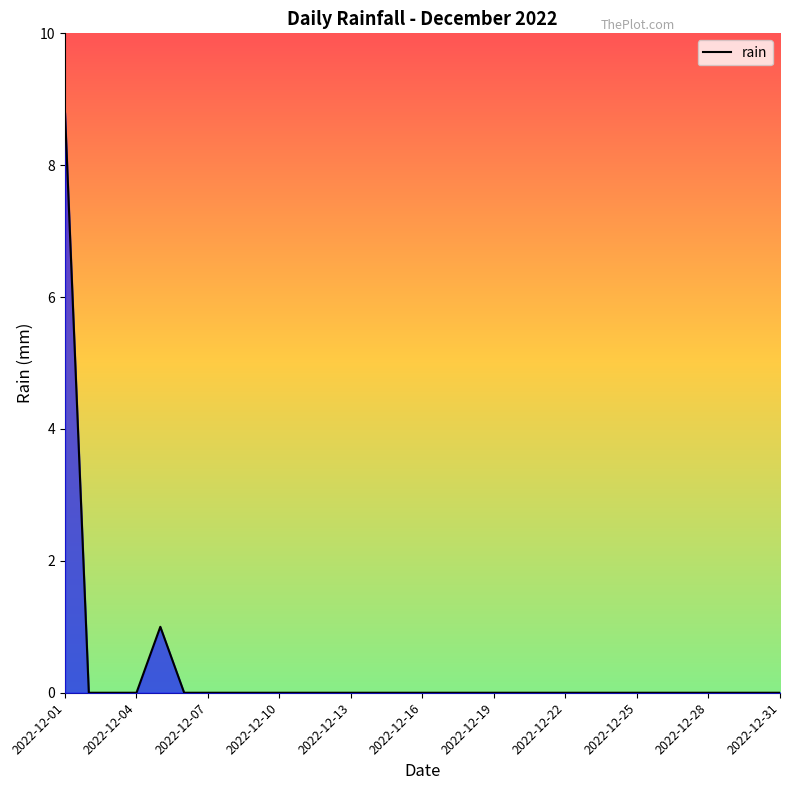

What is the greatest value displayed?

8.8